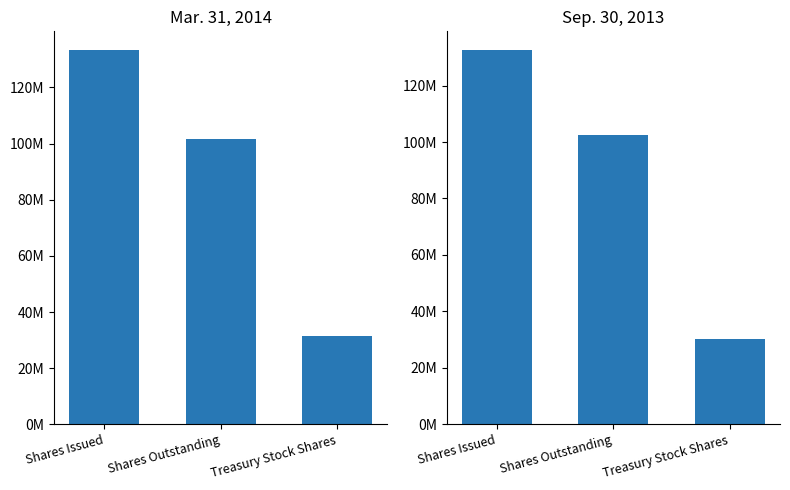

Rank the categories by Sep. 30, 2013 value from lowest to highest.

Treasury Stock Shares, Shares Outstanding, Shares Issued